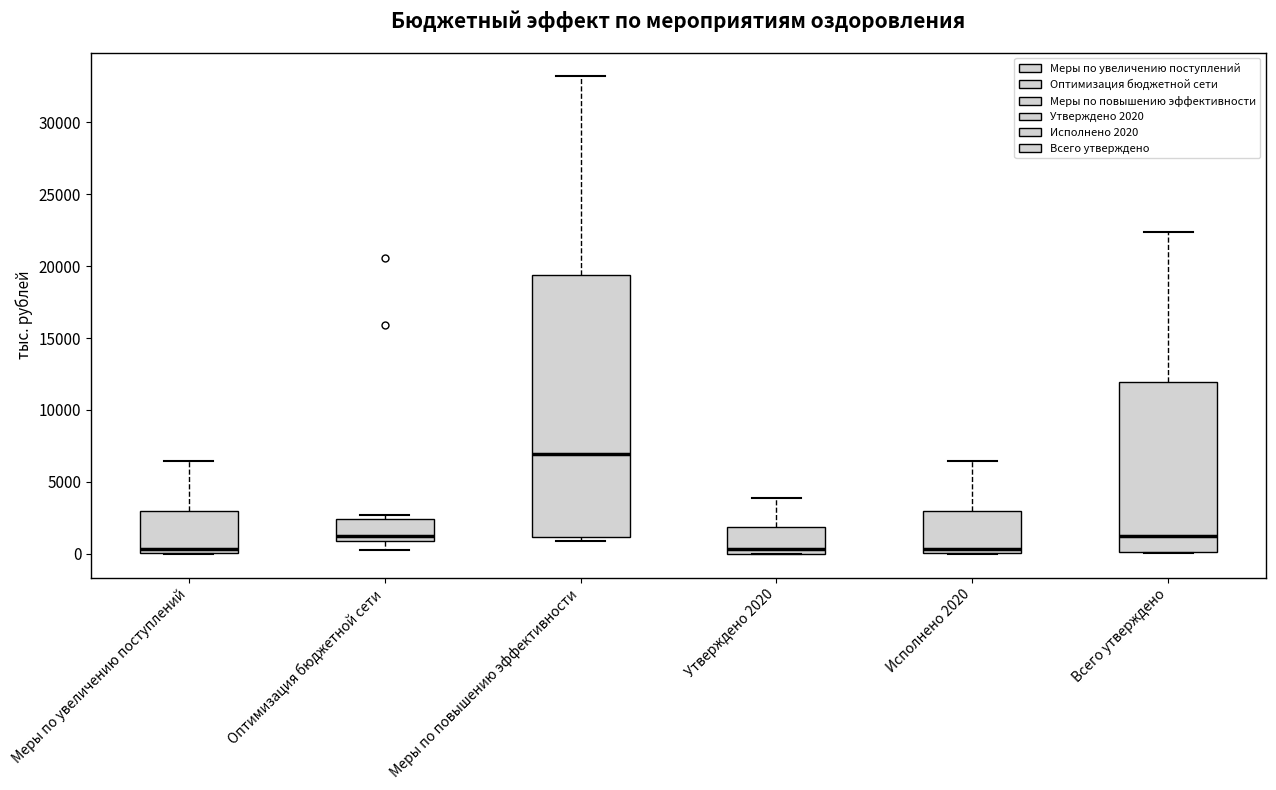

Which box has the highest median line?

Меры по повышению эффективности